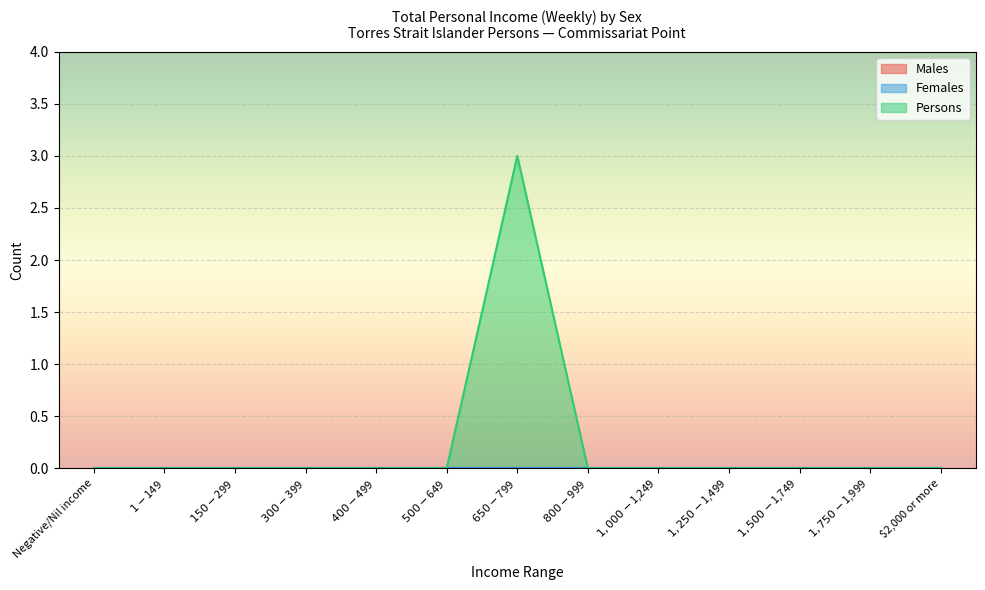

At how many categories does at least one series exceed 1?

1